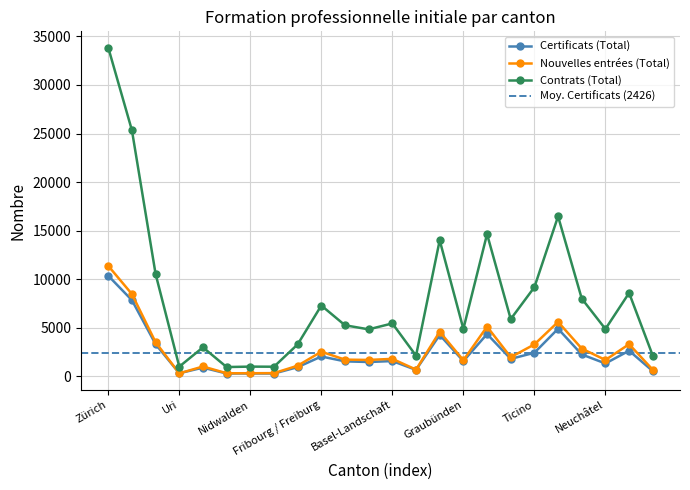

True or false: Contrats (Total) has a value of 3732 at Genève.

False